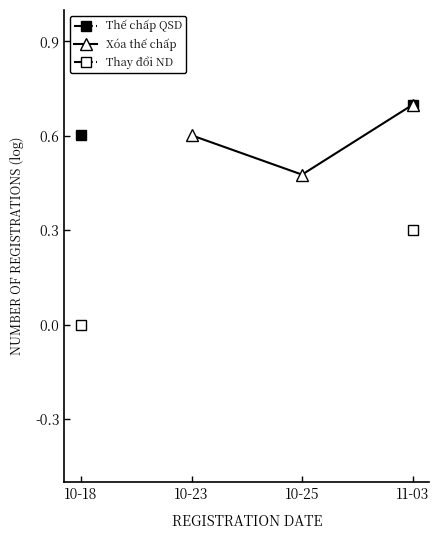

Which series has the widest spread of values?

Thay đổi nội dung